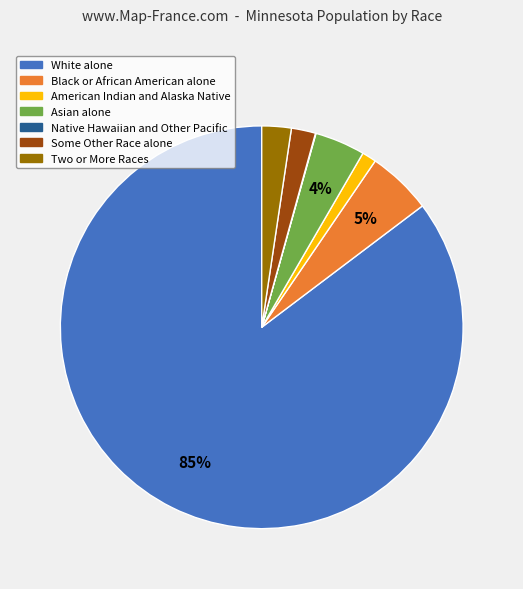

To the nearest percent, what portion does Asian alone represent?

4%